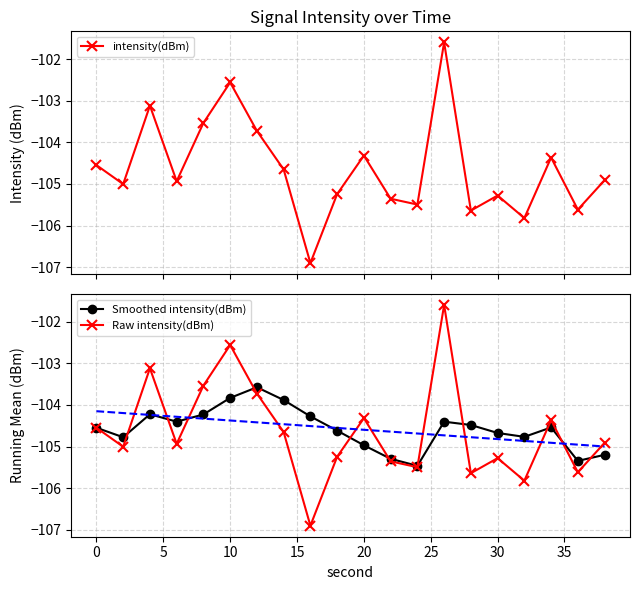

How many interior local valleys does the intensity(dBm) series have?

7